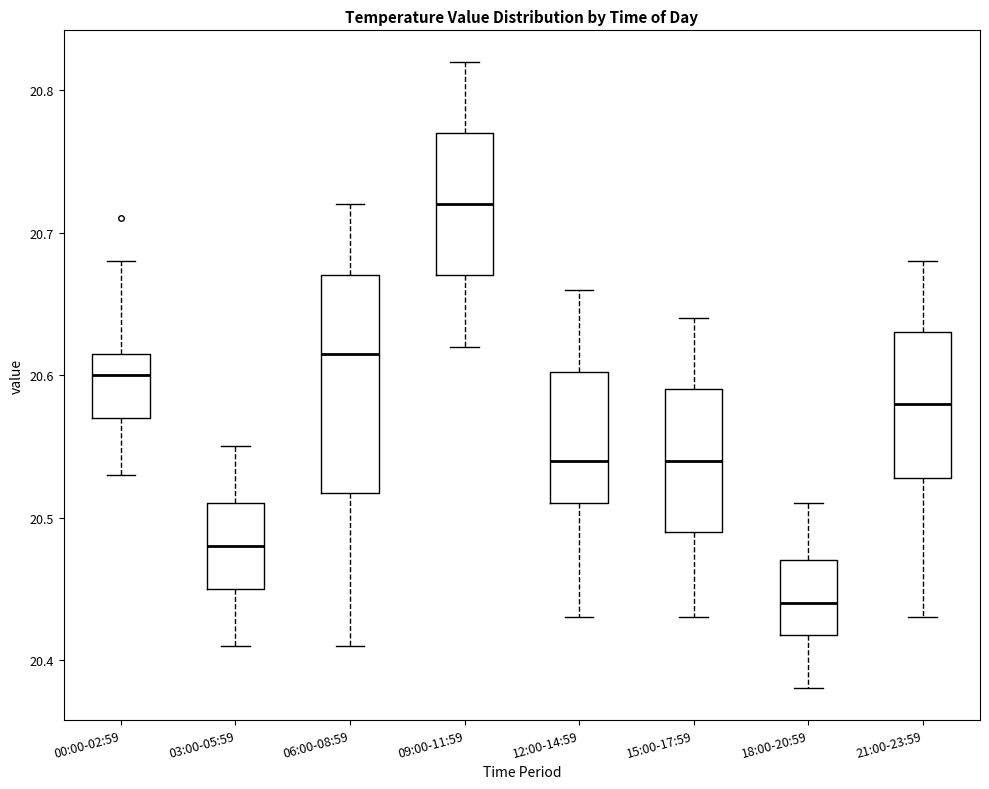

Reading left to right, transcribe this box plot: for each box, give where its median line is, the range the box spans, and where its two whiskers end, as read against the y-axis. The values are not printed on the chart, so give them approximately, as read against the axis.

00:00-02:59: median 20.60, box 20.57 to 20.62, whiskers 20.53 to 20.68
03:00-05:59: median 20.48, box 20.45 to 20.51, whiskers 20.41 to 20.55
06:00-08:59: median 20.62, box 20.52 to 20.67, whiskers 20.41 to 20.72
09:00-11:59: median 20.72, box 20.67 to 20.77, whiskers 20.62 to 20.82
12:00-14:59: median 20.54, box 20.51 to 20.60, whiskers 20.43 to 20.66
15:00-17:59: median 20.54, box 20.49 to 20.59, whiskers 20.43 to 20.64
18:00-20:59: median 20.44, box 20.42 to 20.47, whiskers 20.38 to 20.51
21:00-23:59: median 20.58, box 20.53 to 20.63, whiskers 20.43 to 20.68